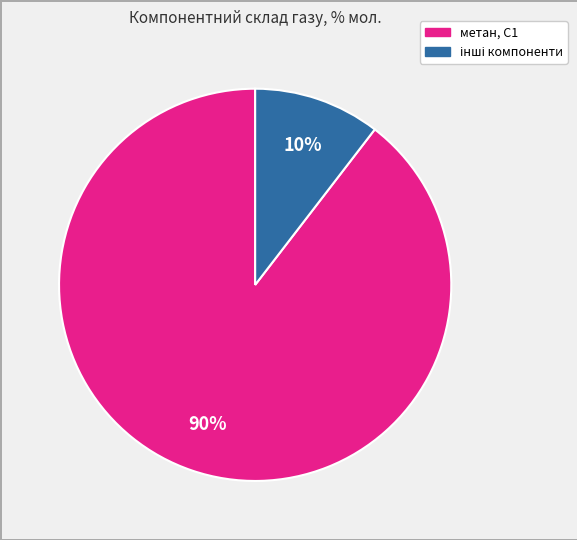

To the nearest percent, what is the average slice percentage?

50%